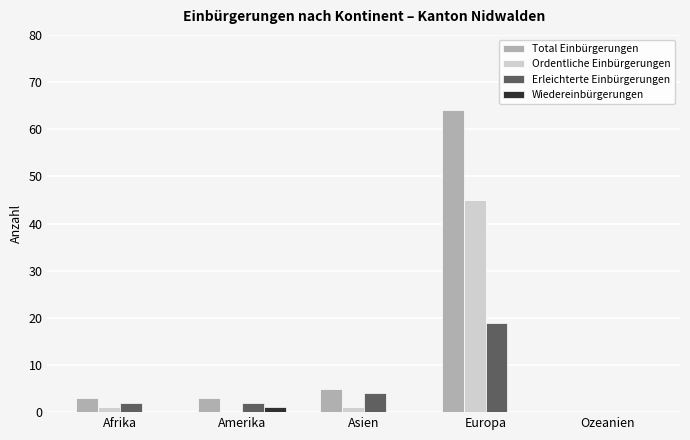

What is the difference between the Erleichterte Einbürgerungen values at Europa and Afrika?

17